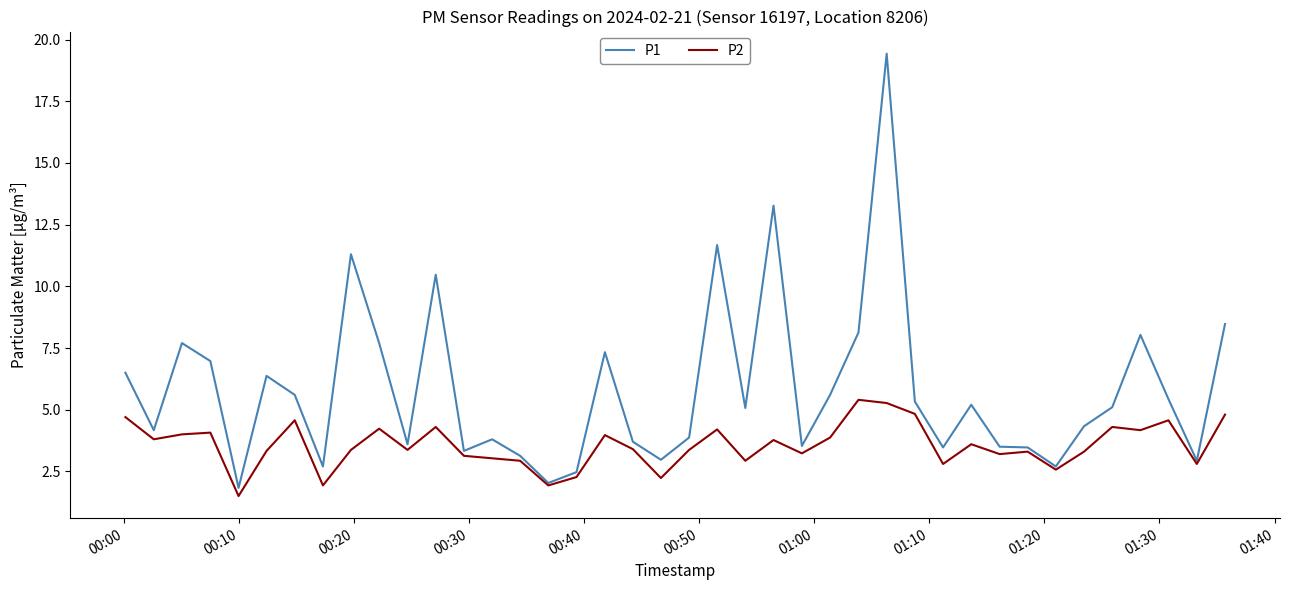

What is the greatest value displayed?

19.4